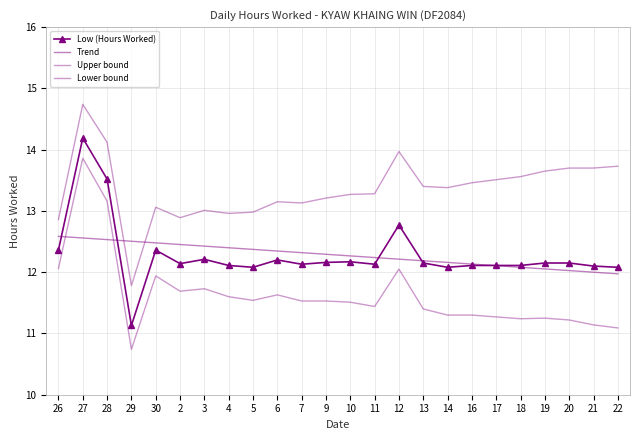

Between 7 and 16, which series saw the biggest shift?

Upper bound